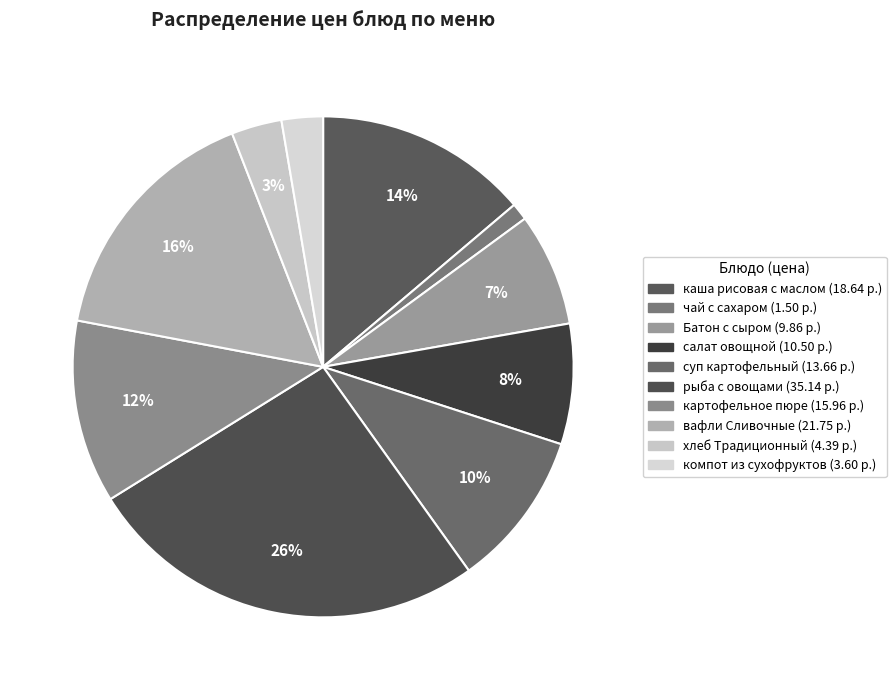

How many segments does this pie chart have?

10